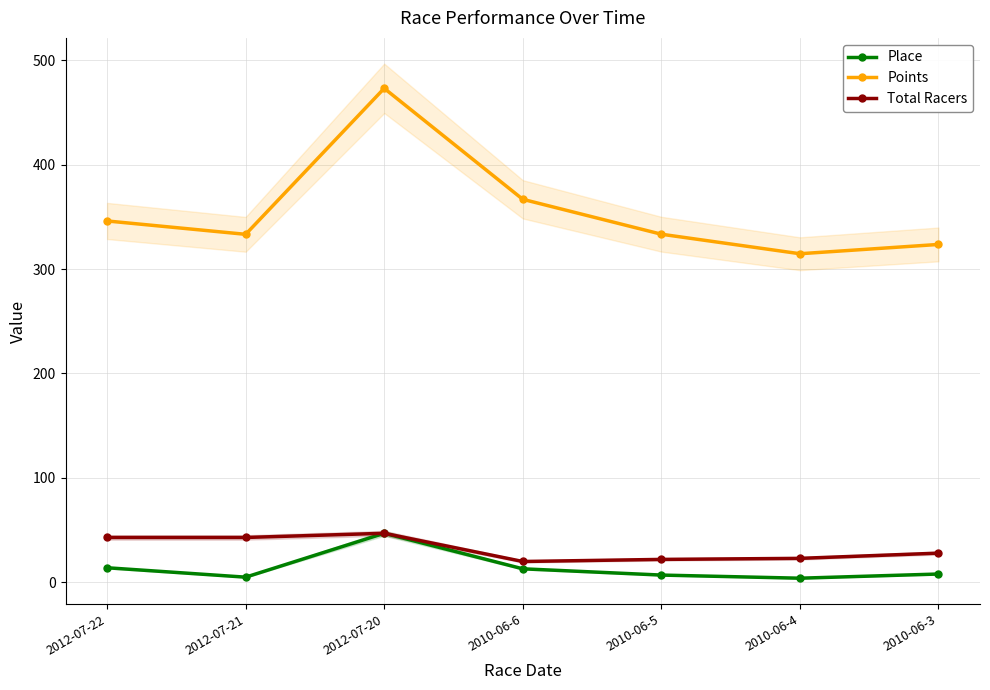

In Points, how many points are higher than both neighbors (excluding endpoints)?

1